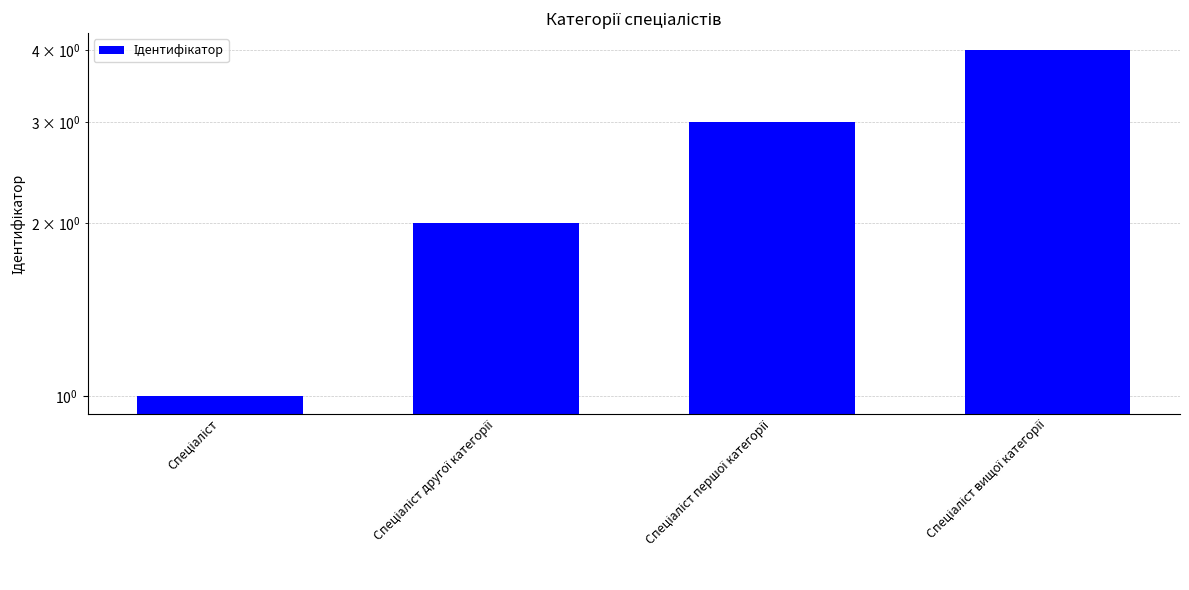

What is the label of the 1st bar from the right?

Спеціаліст вищої категорії